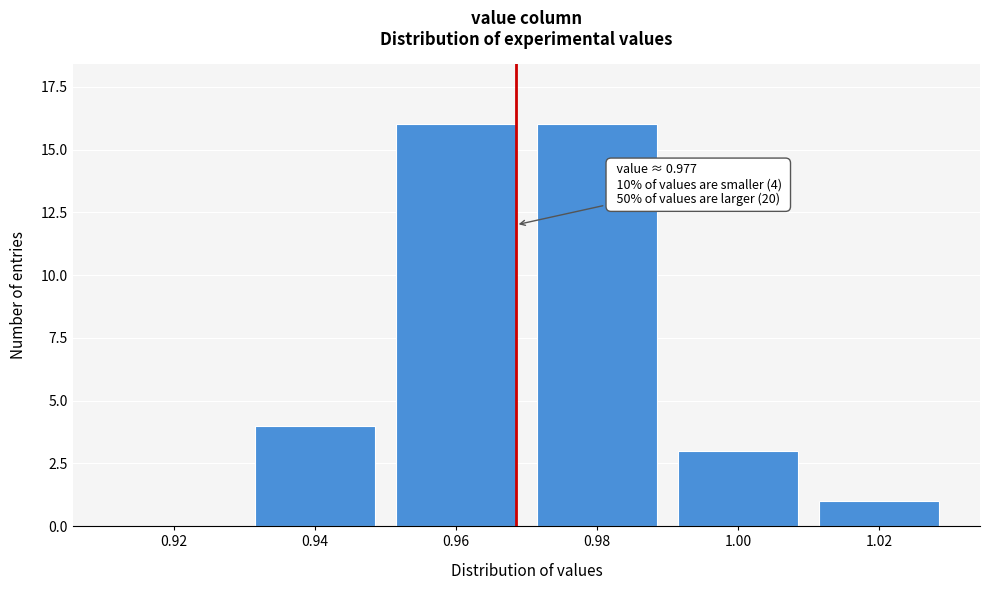

Reading left to right, extract all data points from this chart.

0.92=0	0.94=4	0.96=16	0.98=16	1.00=3	1.02=1